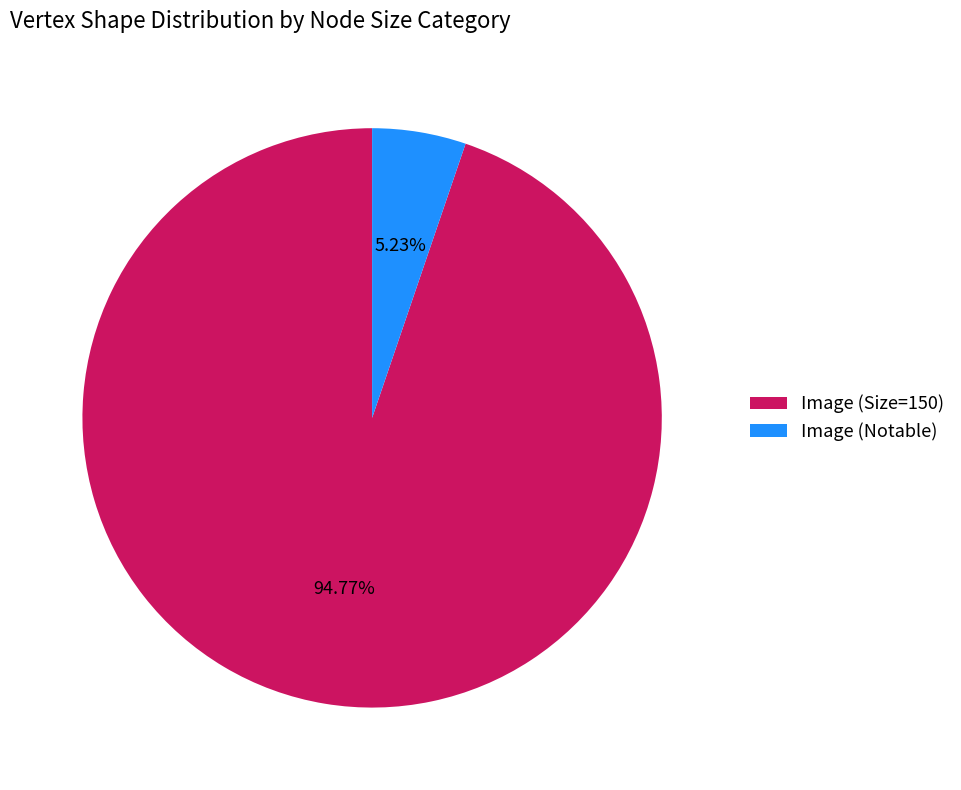

To the nearest percent, what is the average slice percentage?

50%